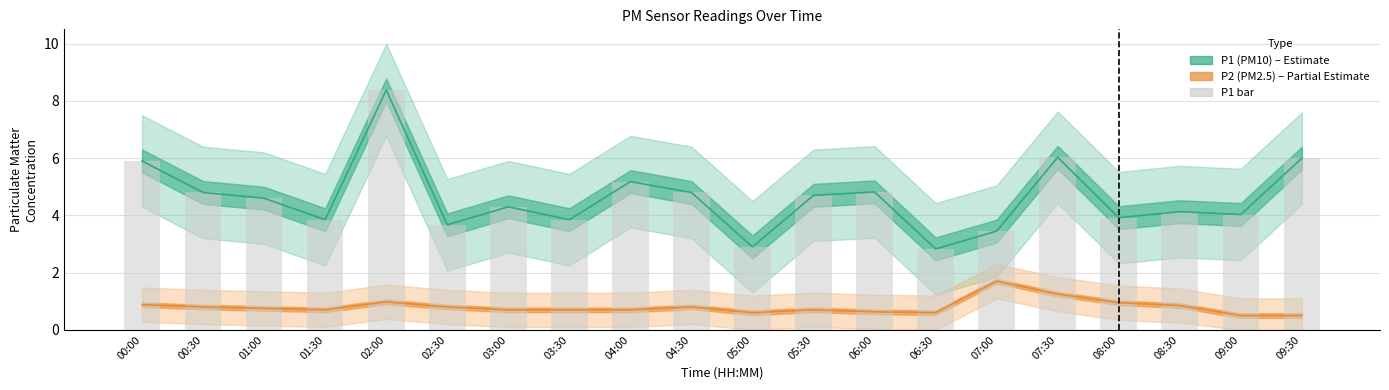

At which category is the sum across all series the highest?

02:00